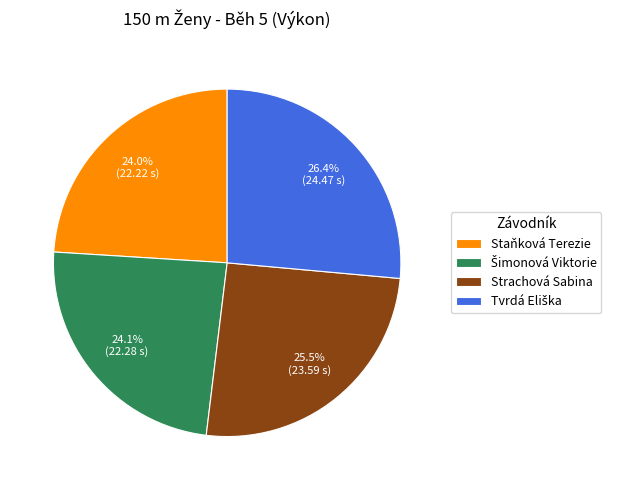

Is there a majority slice in this chart?

No